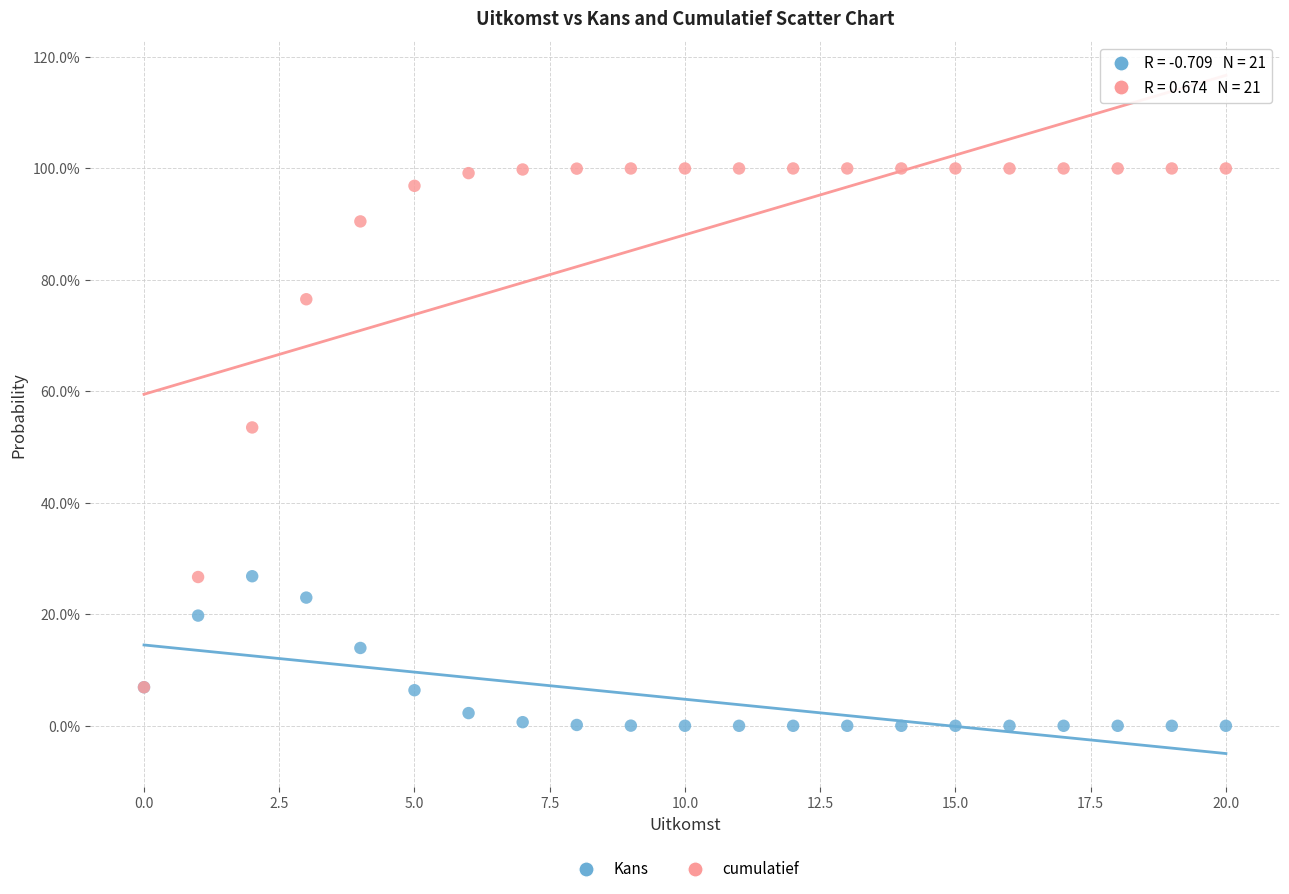

Which series reaches the maximum Y coordinate?

cumulatief